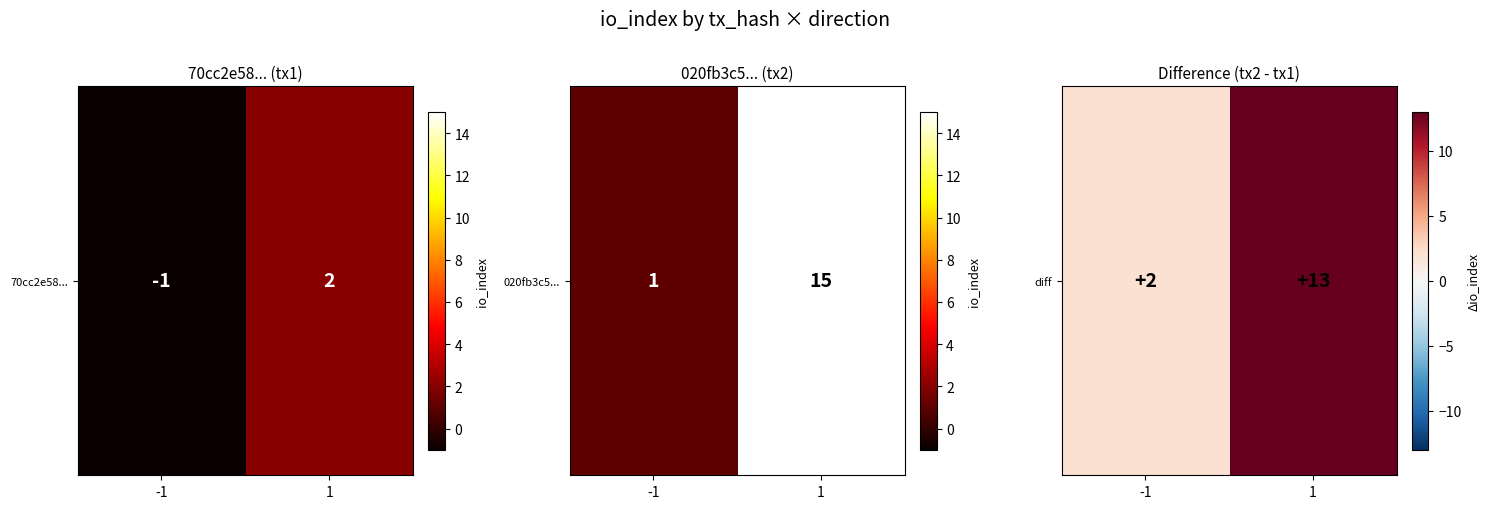

How many values are between 2 and 13?

2